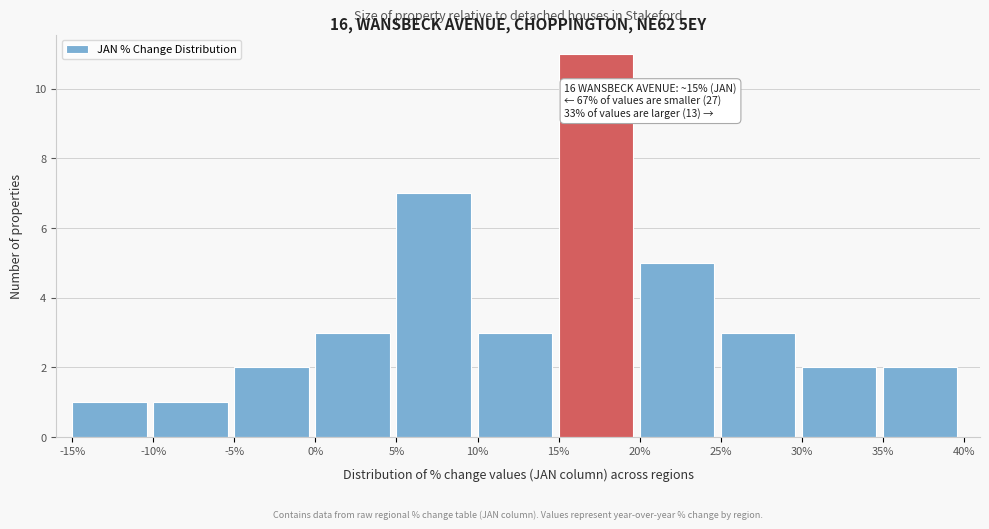

Which range on the x-axis has the tallest bar?

15% to 20%